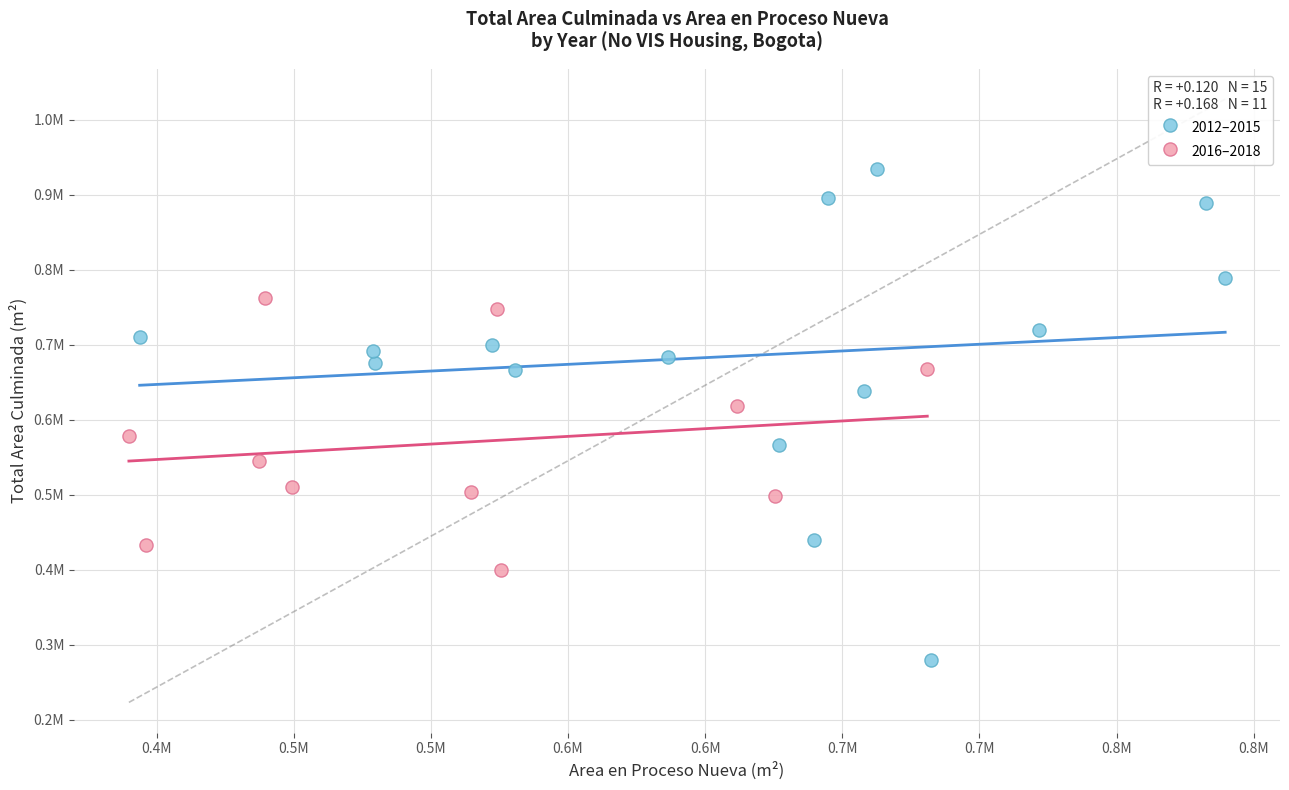

What are all the series names shown in the legend?

2012–2015, 2016–2018